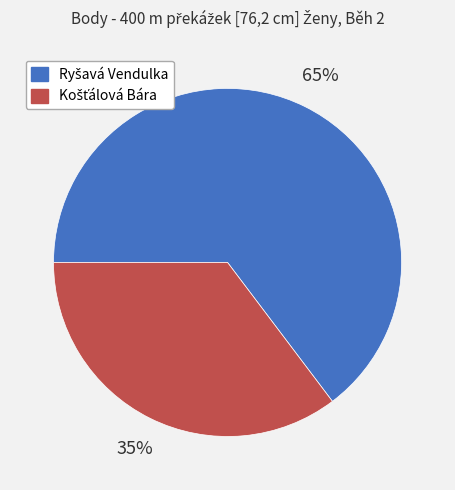

Is there a majority slice in this chart?

Yes